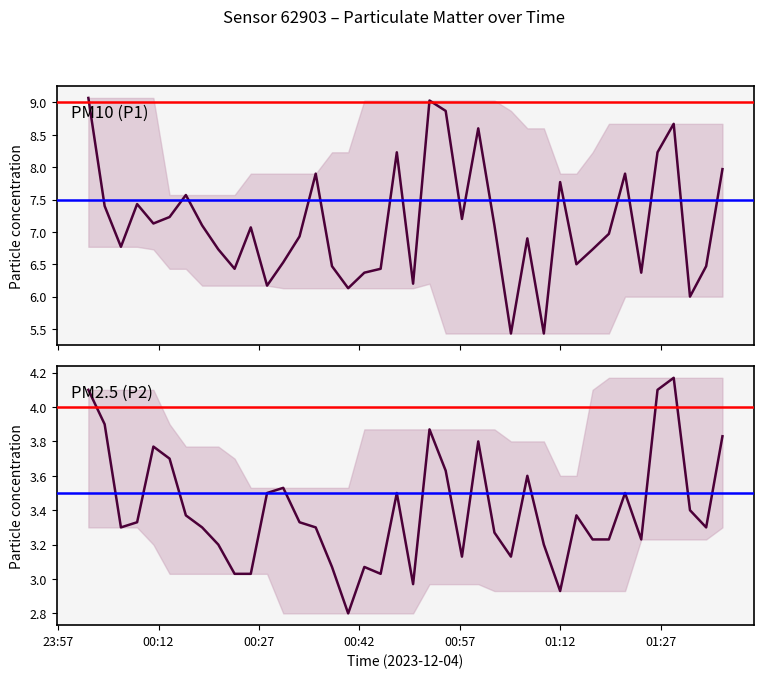

Which series has the largest total across all categories?

PM10 (P1)